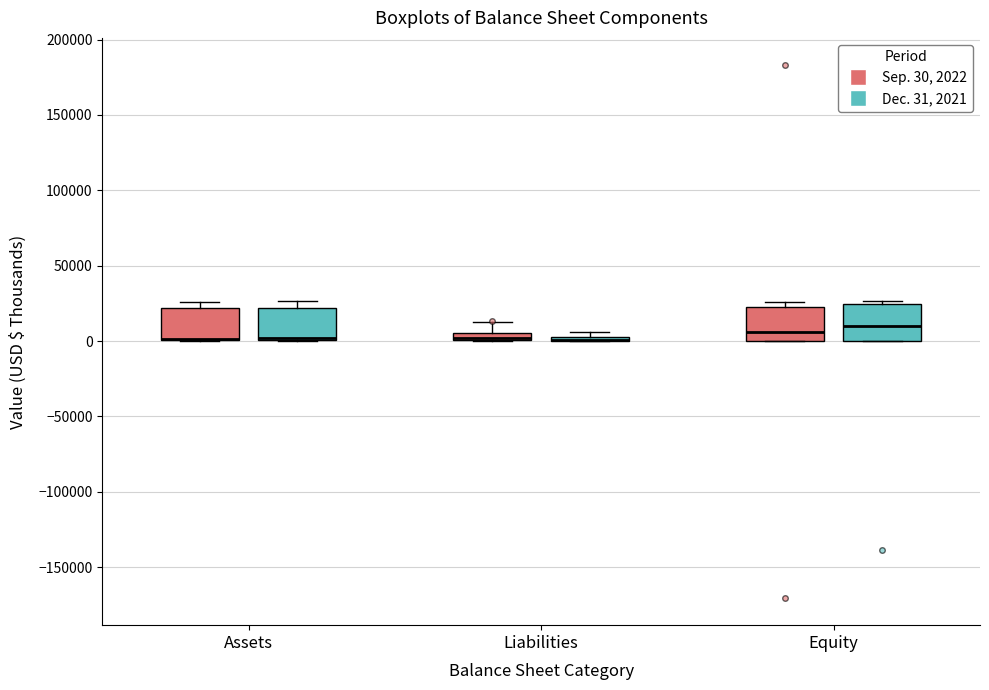

Where is the upper edge of the box for Liabilities (Sep. 30, 2022) on the y-axis? The values are not printed on the chart, so give them approximately, as read against the axis.

5000